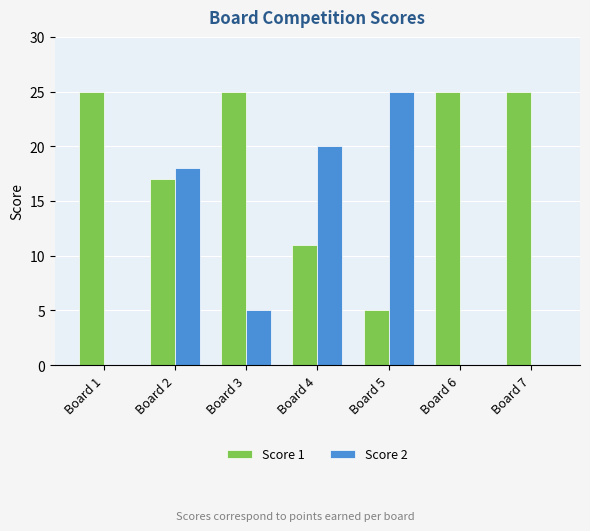

Count the number of categories in the chart.

7